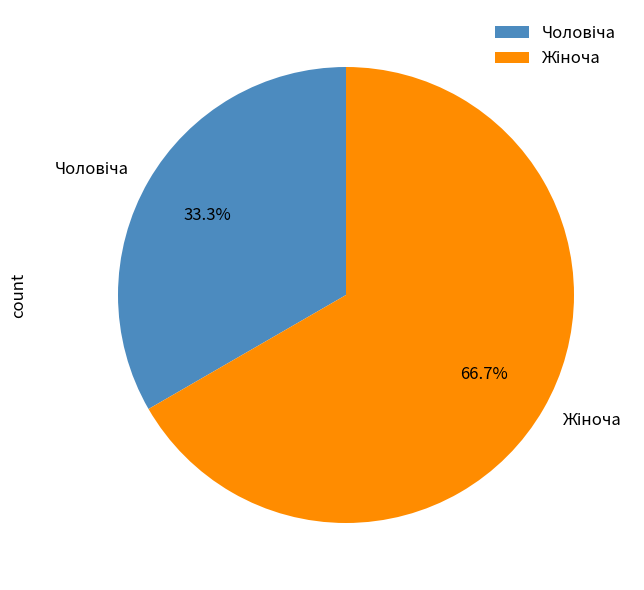

Is there any slice that represents more than half of the pie?

Yes